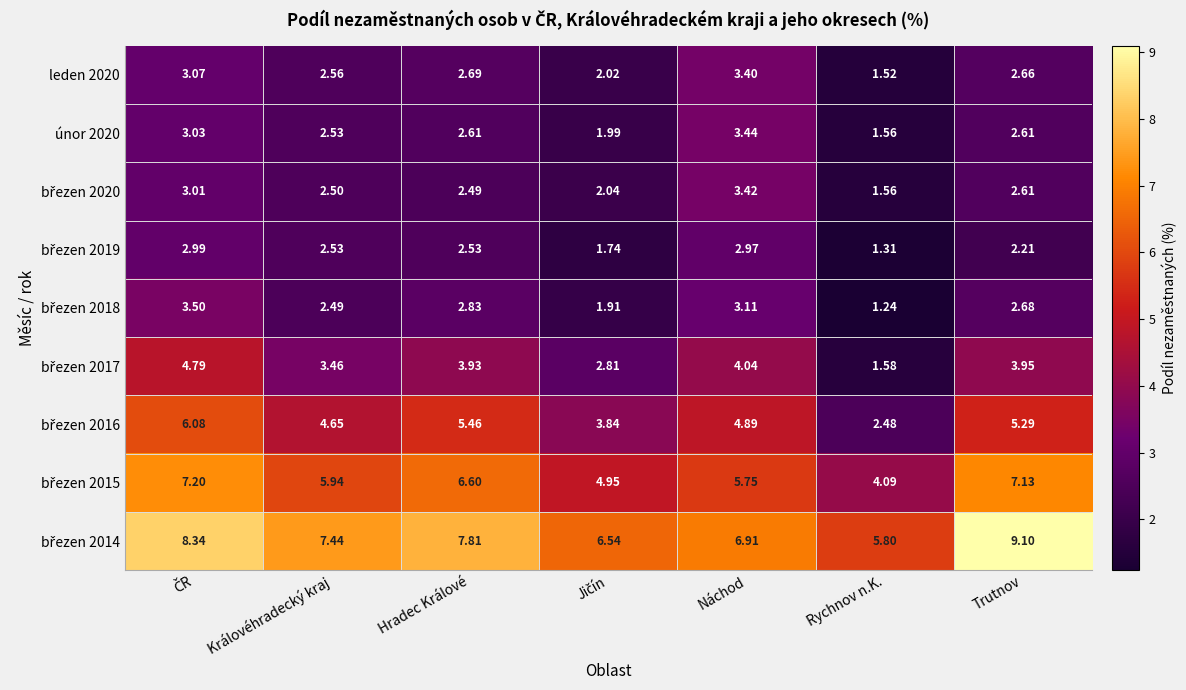

Which category has the highest value across all series?

Trutnov